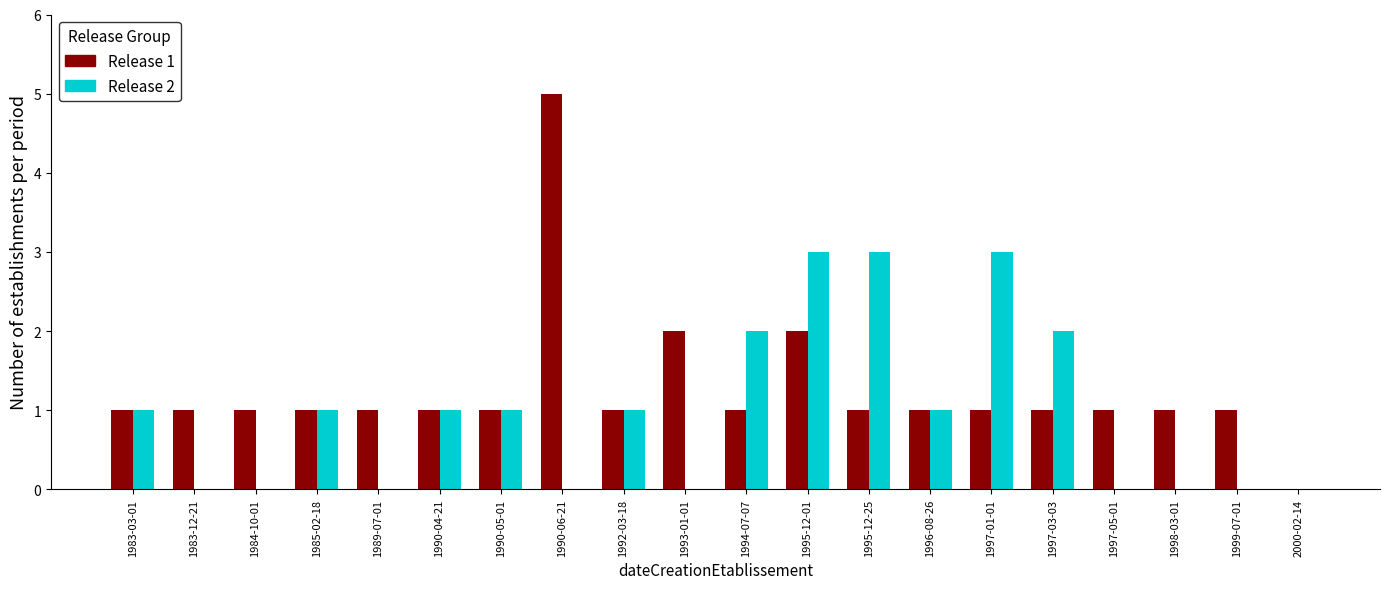

What is the greatest value displayed?

5